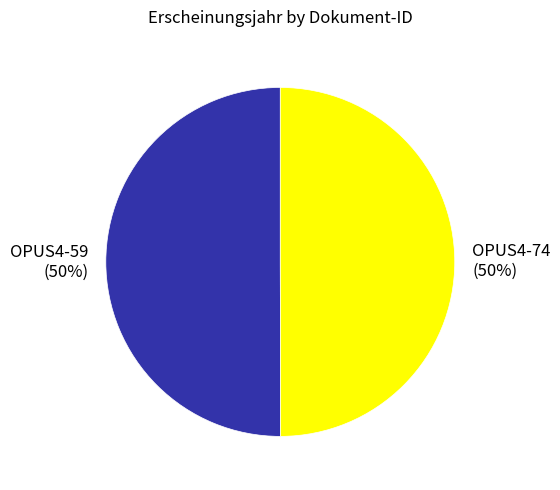

How many segments does this pie chart have?

2